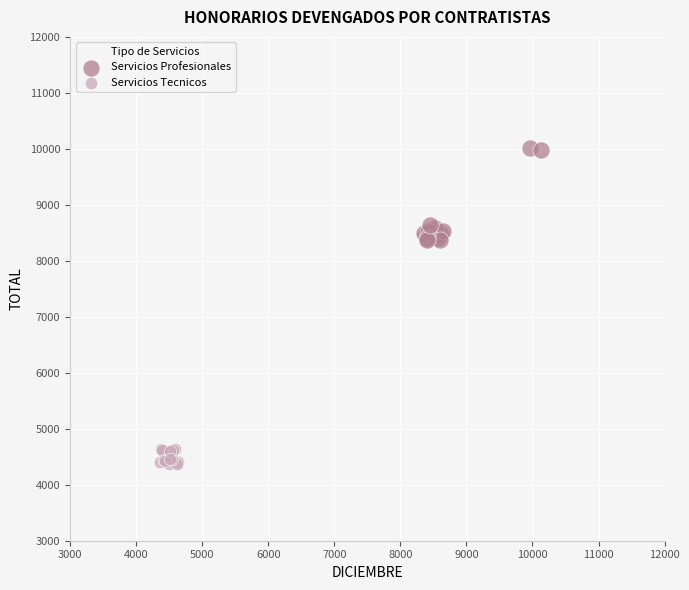

Which series contains the highest Y value?

Servicios Profesionales